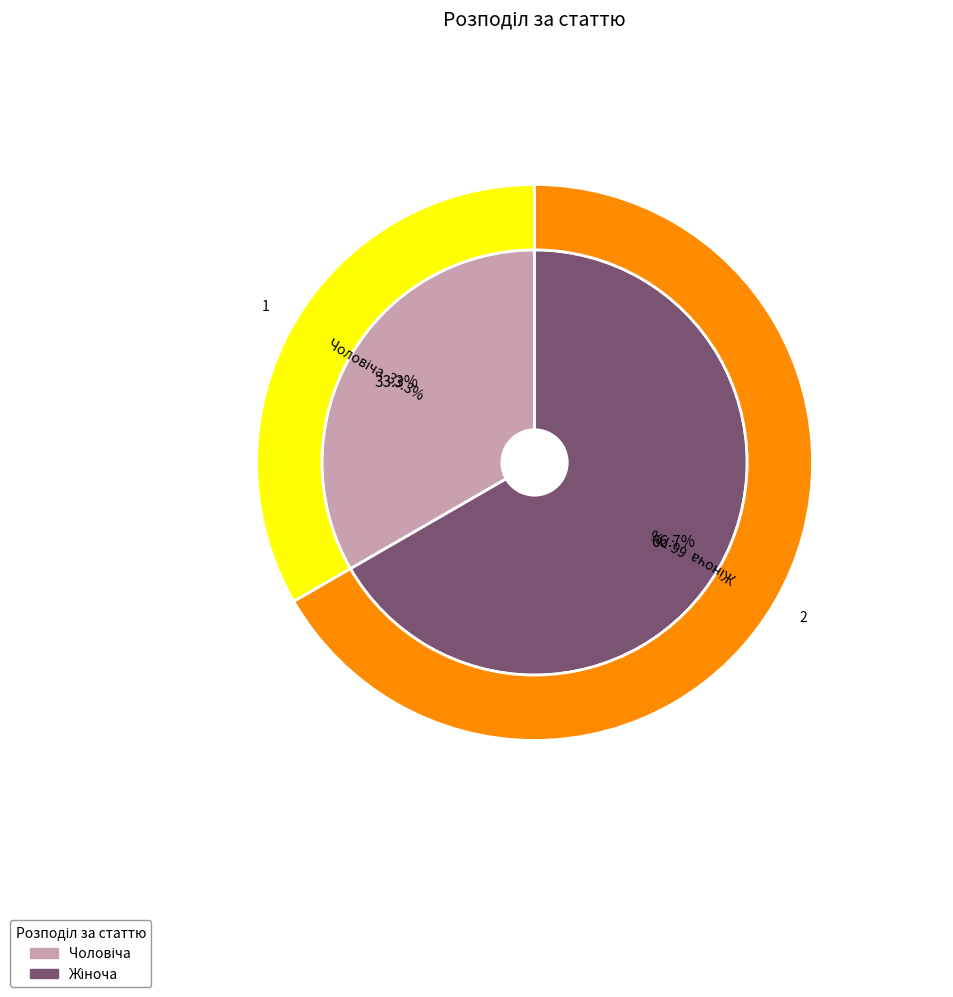

What percentage is the Чоловіча slice, to the nearest percent?

33%